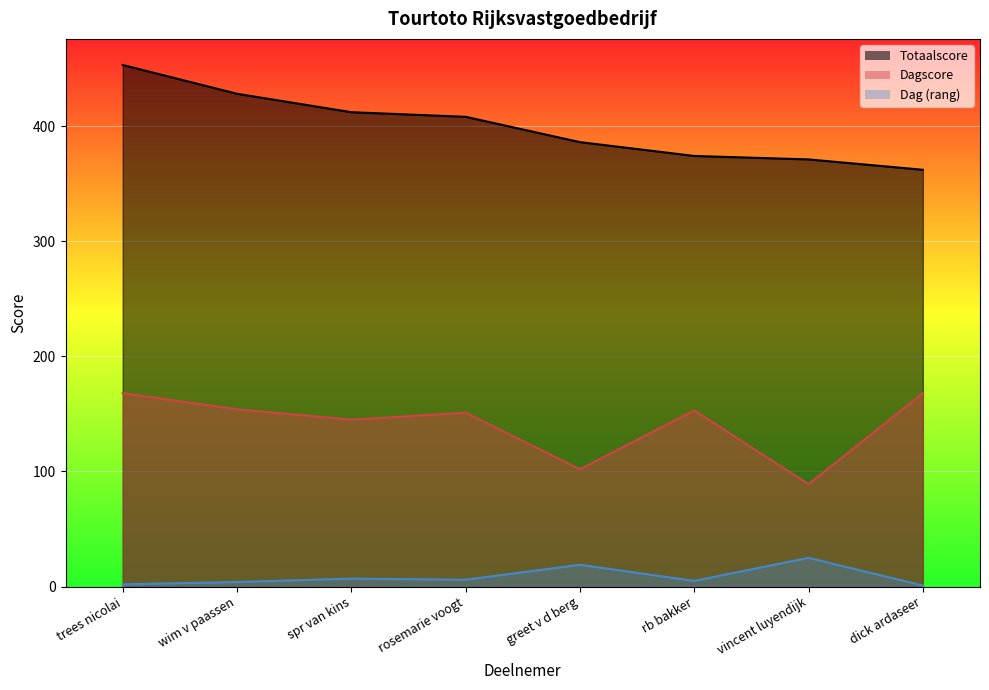

Which has a higher value, spr van kins or greet v d berg?

spr van kins